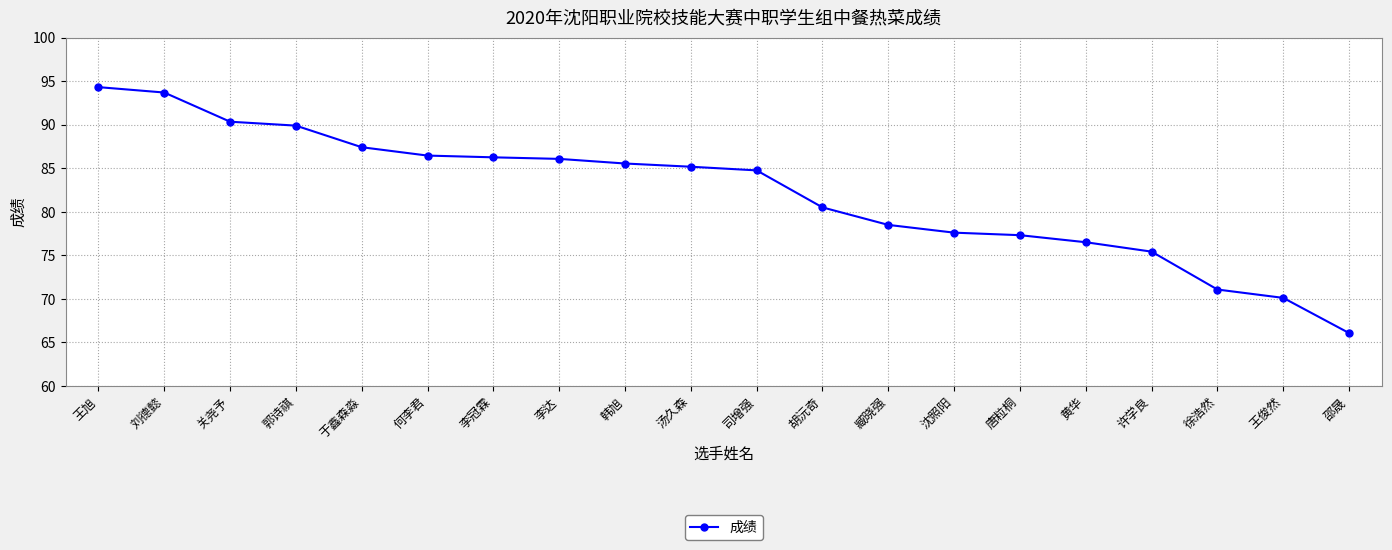

What is the maximum value shown in the chart?

94.3